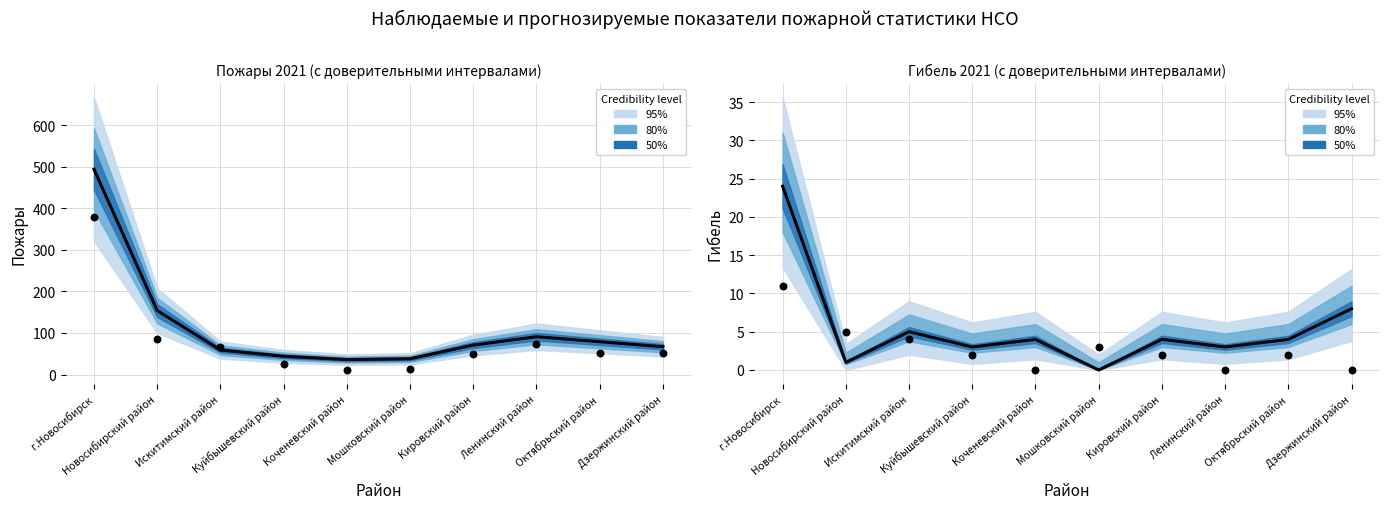

Which series has the largest Y range (max minus min)?

Пожары 2021